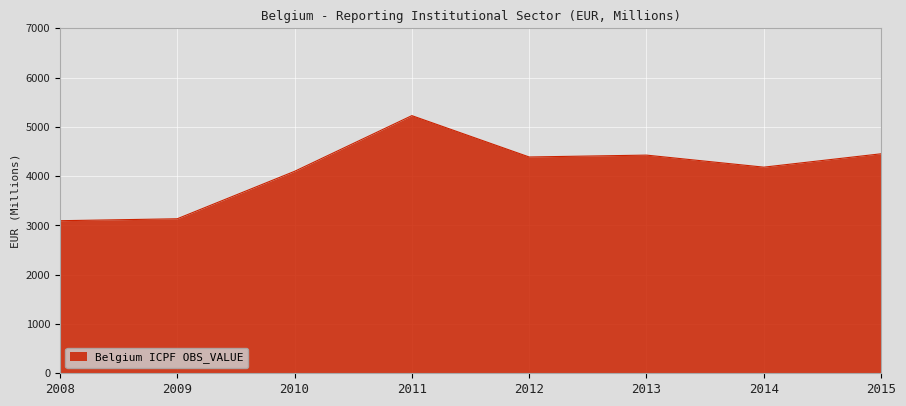

What is the greatest value displayed?

5226.7